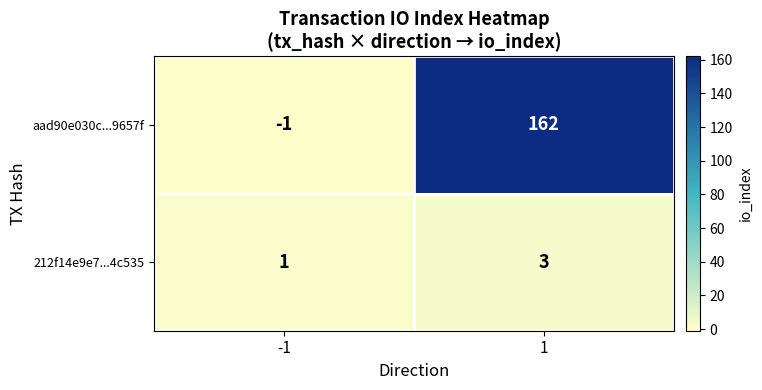

Which series has the largest range (max minus min)?

aad90e030c...9657f